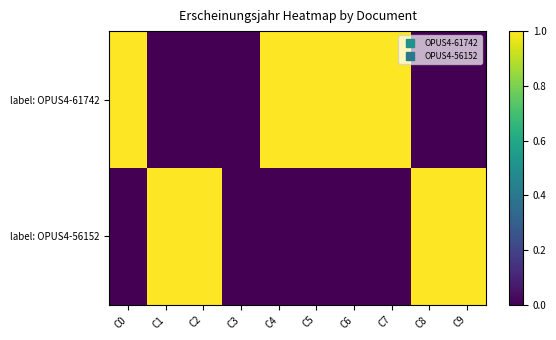

List the series in order of their overall mean, lowest first.

label: OPUS4-56152, label: OPUS4-61742